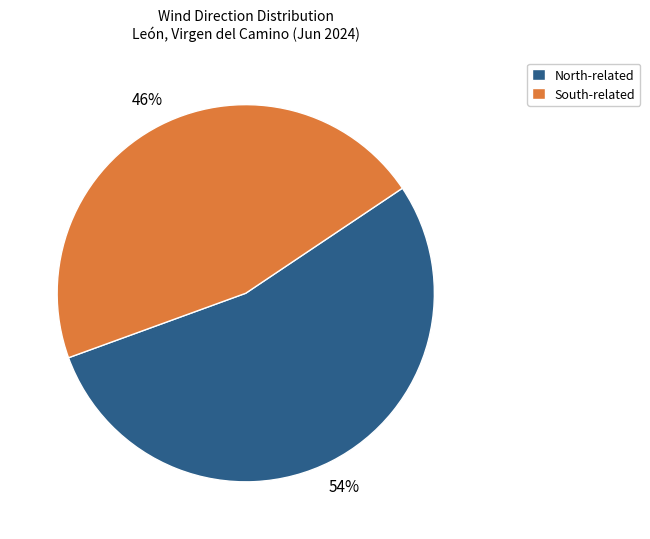

Does any single category account for the majority?

Yes